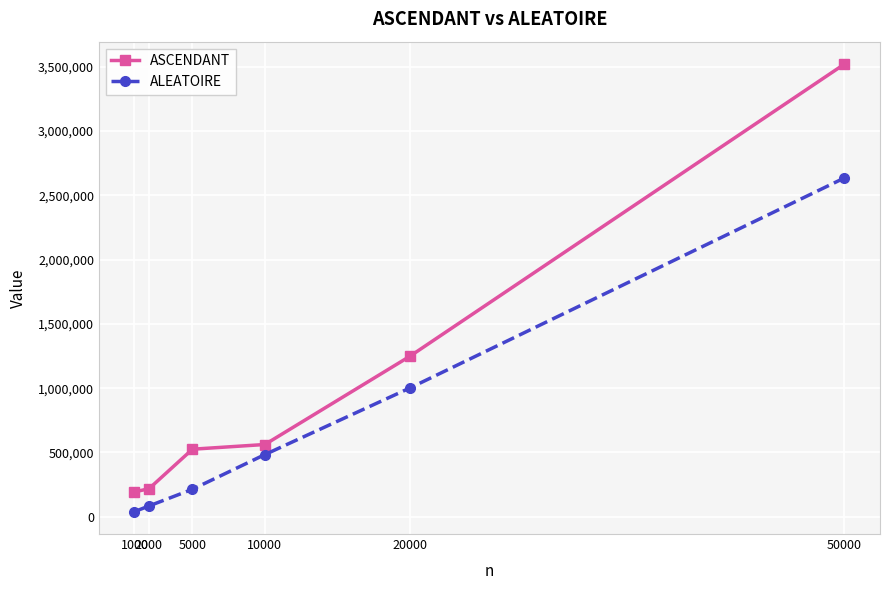

Is it true that ALEATOIRE equals 2636020 at 50000?

True